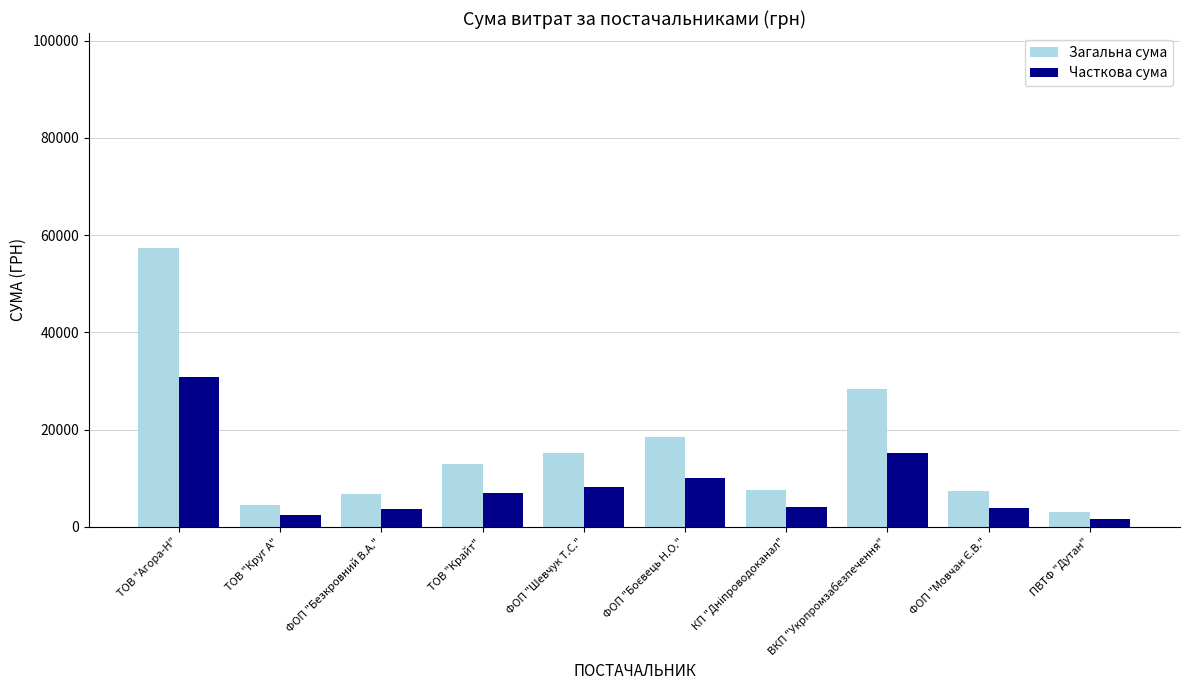

Where is Часткова сума nearest to the value 16297?

ВКП "Укрпромзабезпечення"